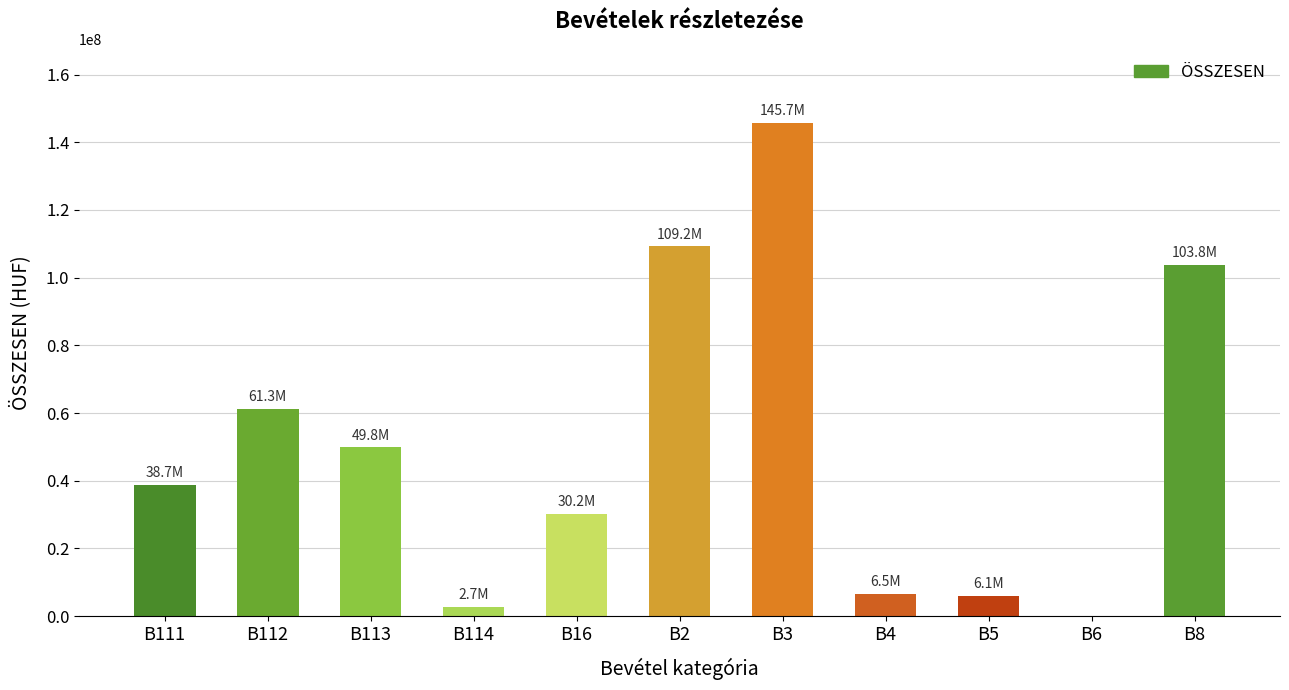

What is the change in value from B112 to B5?

-55225850